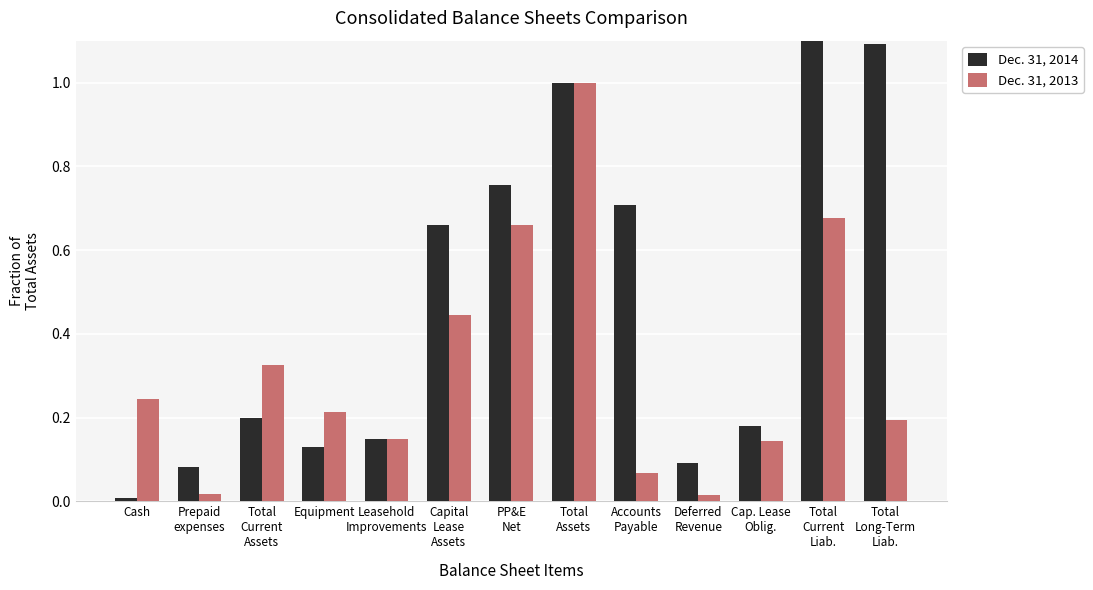

True or false: Dec. 31, 2013 has a value of 0.2 at Total
Current
Assets.

False